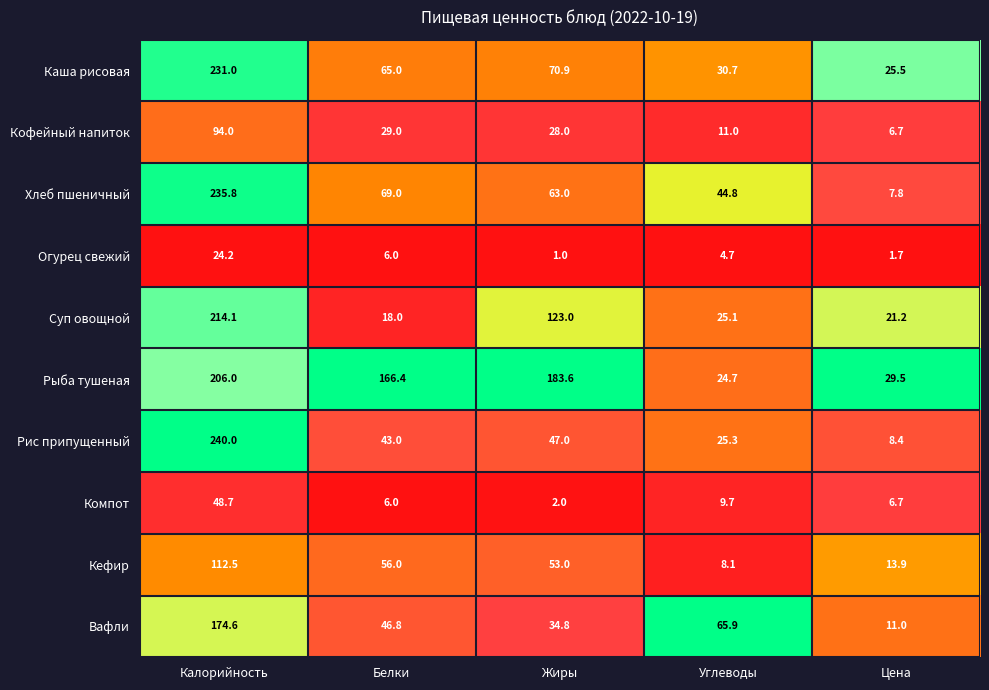

List the series in order of their peak value, highest first.

Рис припущенный, Хлеб пшеничный, Каша рисовая, Суп овощной, Рыба тушеная, Вафли, Кефир, Кофейный напиток, Компот, Огурец свежий